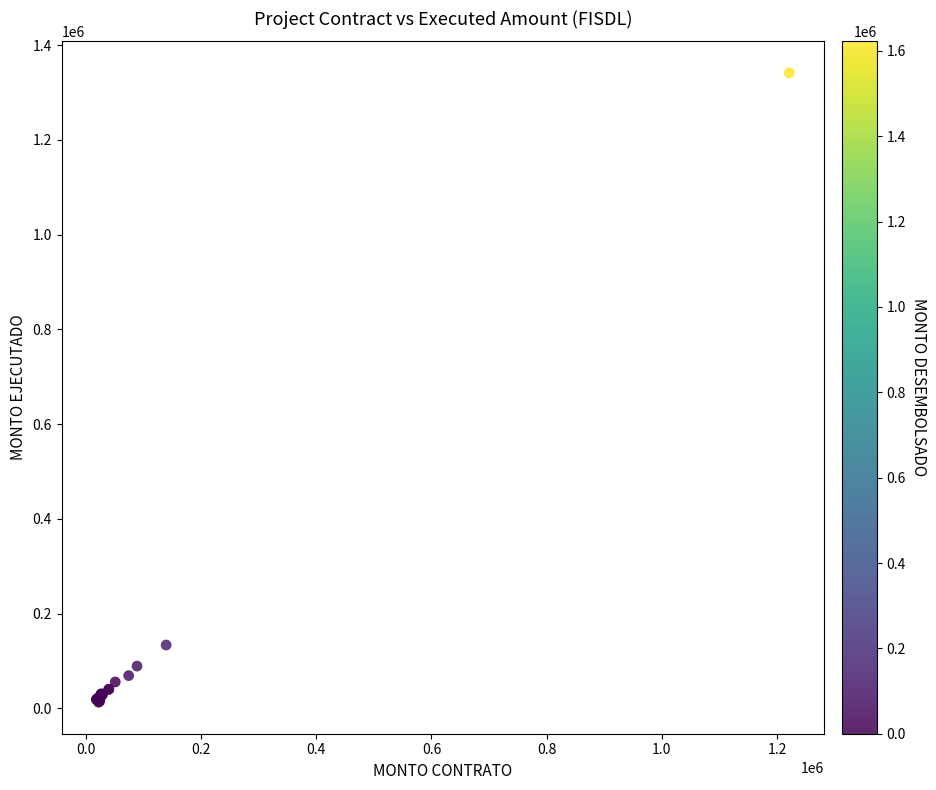

What Y value in the scatter plot is closest to 677173?

133500.0